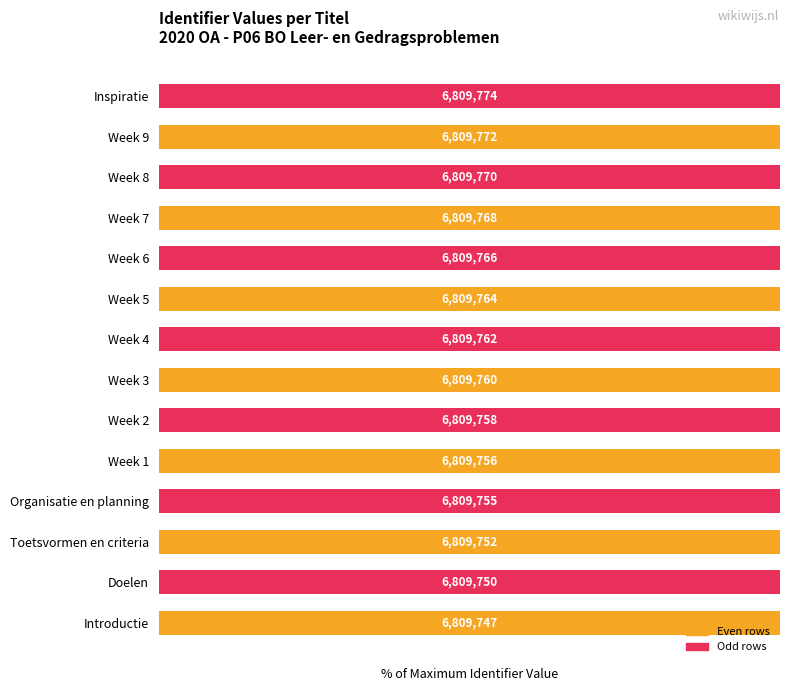

Between Week 2 and Week 1, which is larger?

Week 2